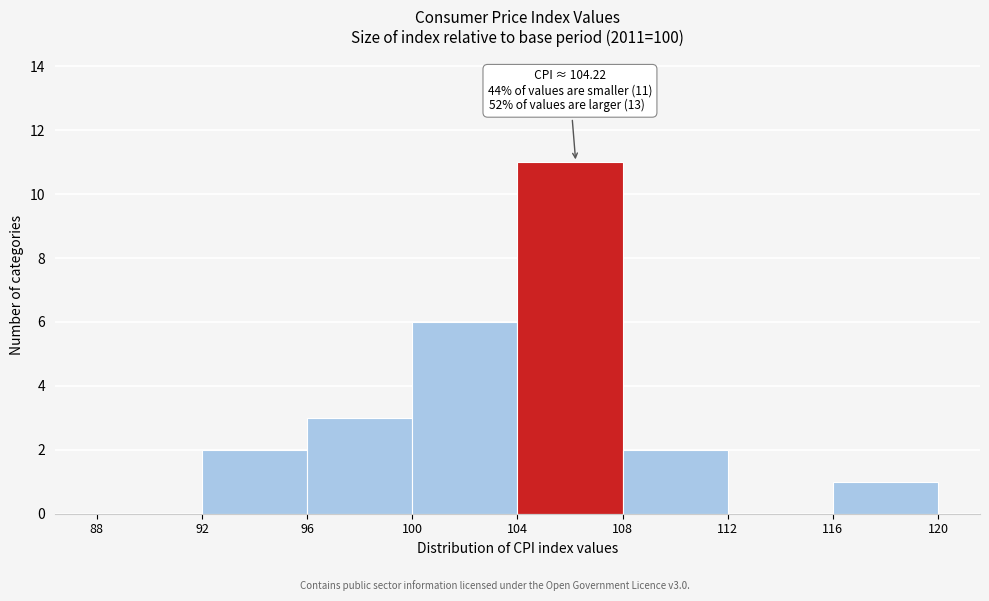

Over which range of the x-axis is the bar tallest?

104 to 108